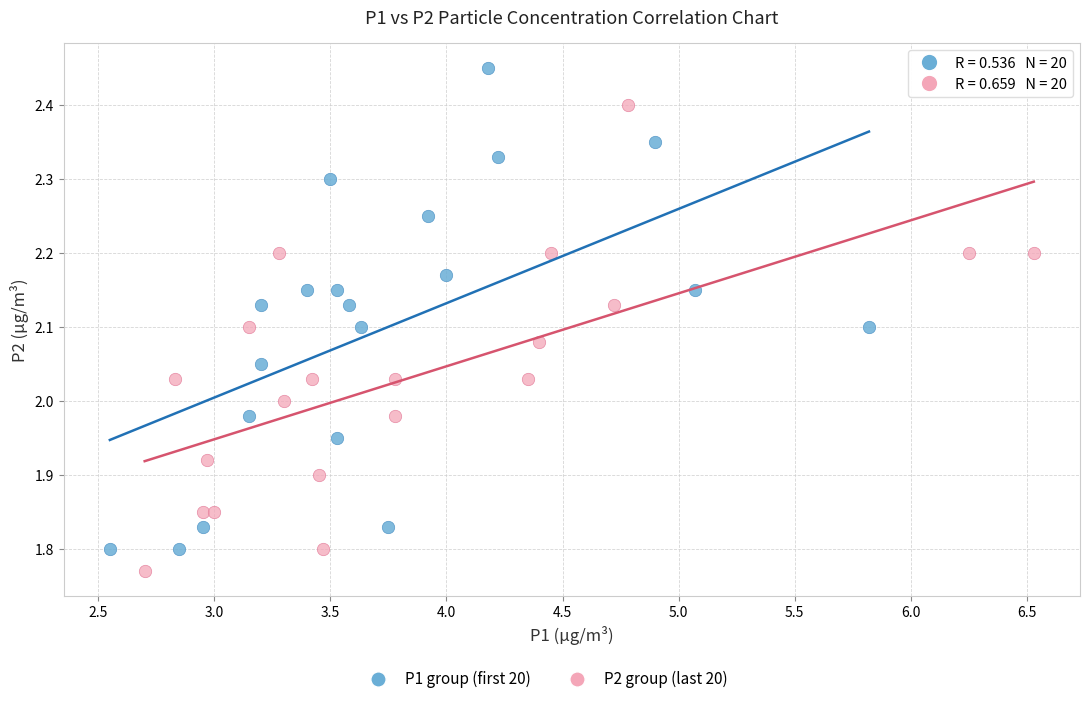

Which series contains the highest Y value?

P1 group (first 20)